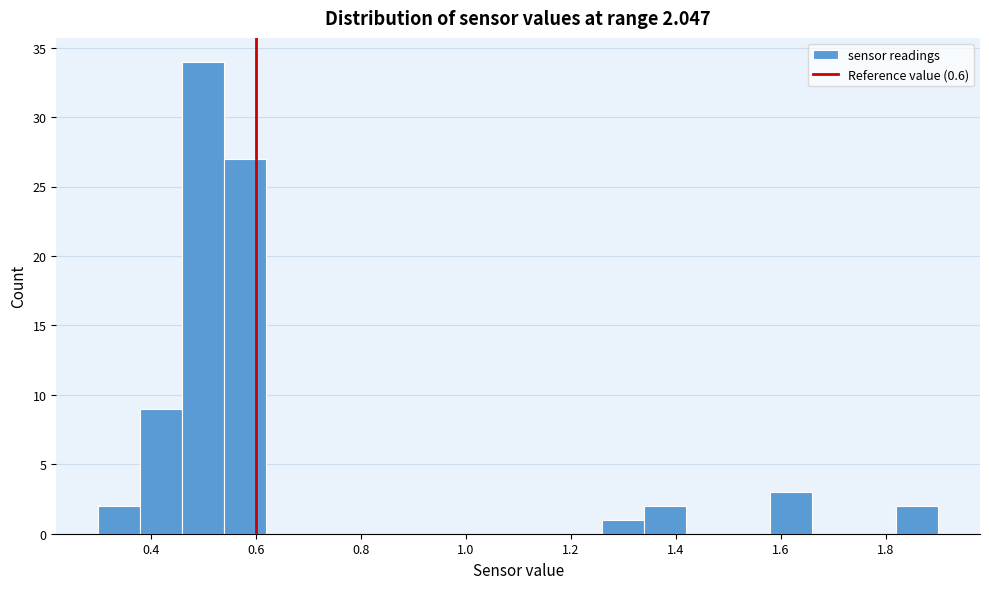

Which range on the x-axis has the tallest bar?

0.46 to 0.54